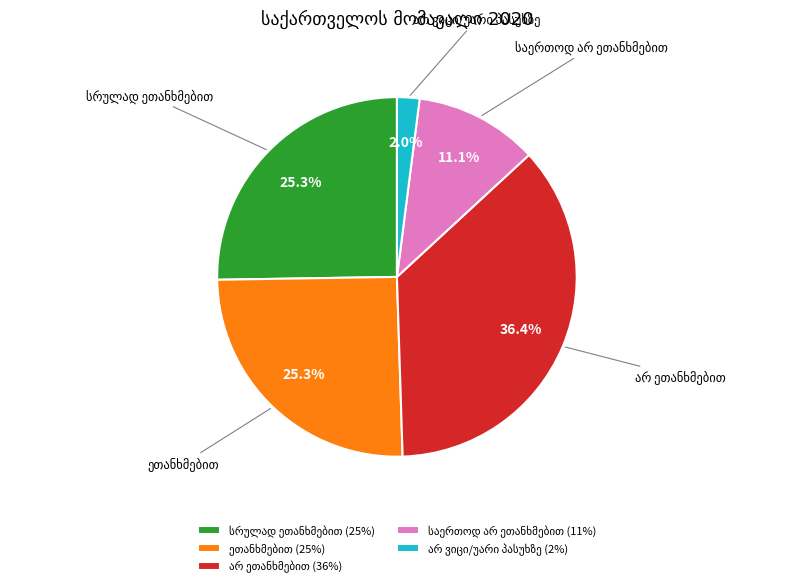

How many segments does this pie chart have?

5